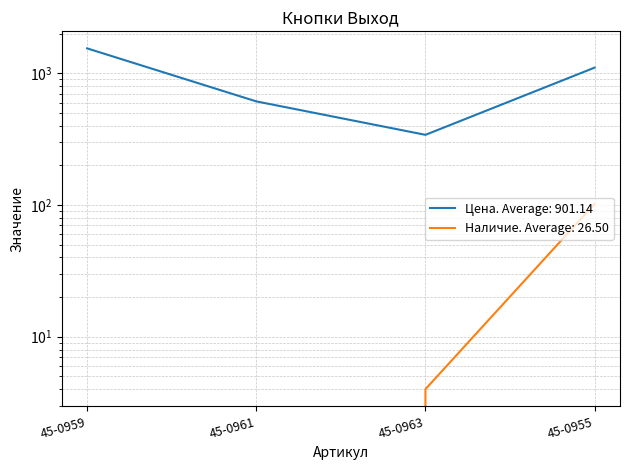

Reading left to right, list all the values displayed in this chart.

Цена: 45-0959=1546.6	45-0961=612.2	45-0963=341.1	45-0955=1104.6
Наличие: 45-0959=0.0	45-0961=0.0	45-0963=4.0	45-0955=102.0